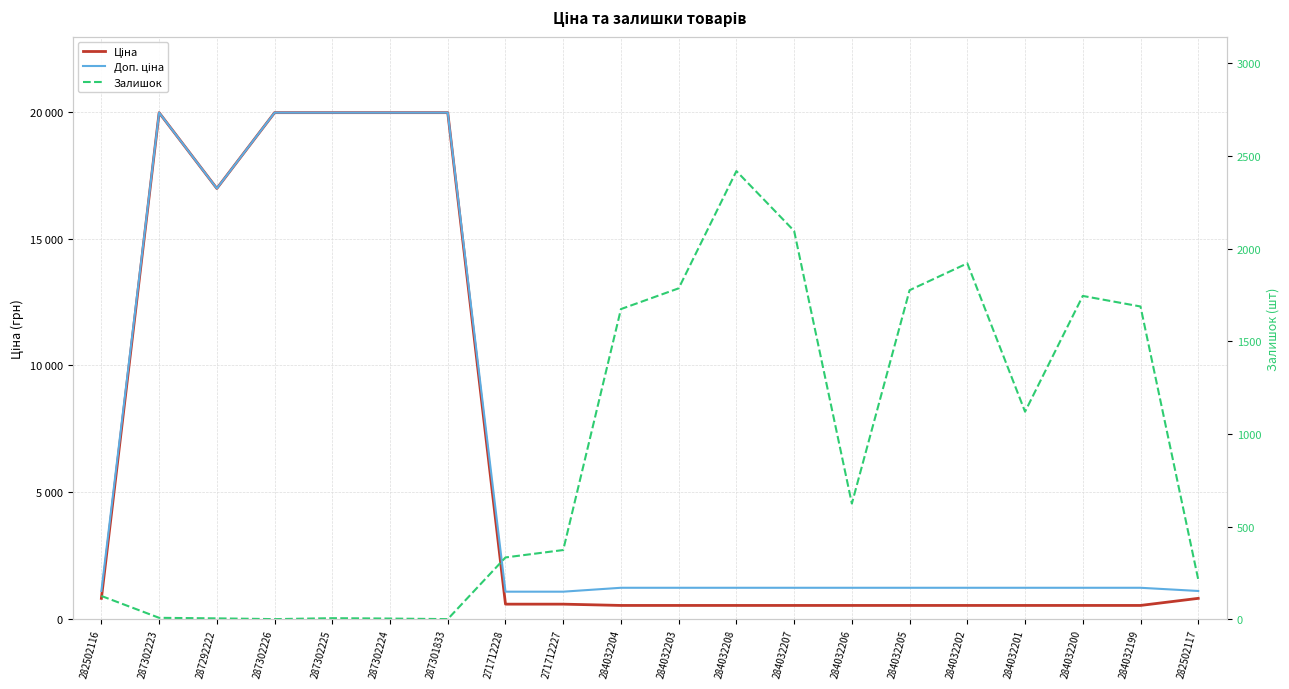

What is the average value of the Залишок series?

895.6